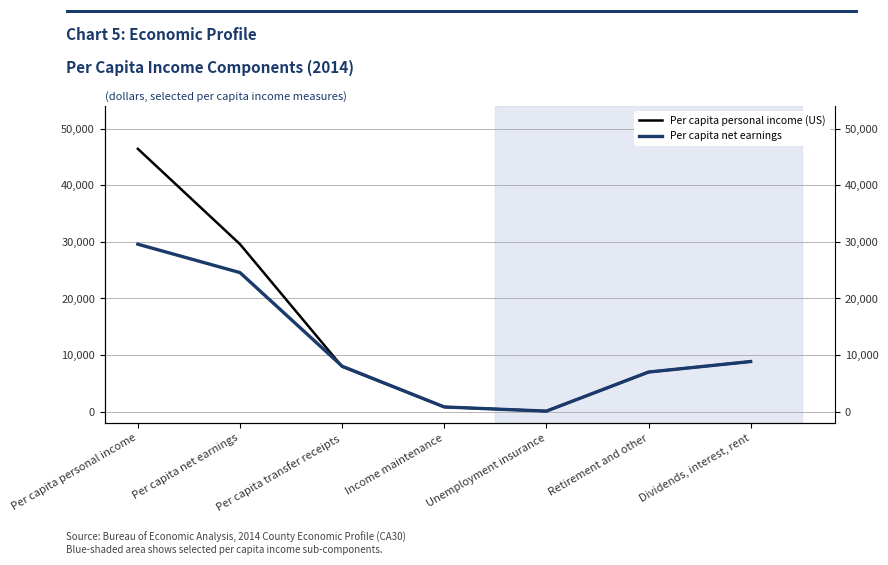

True or false: Per capita personal income (US) has more than 0 points higher than both neighbors.

False